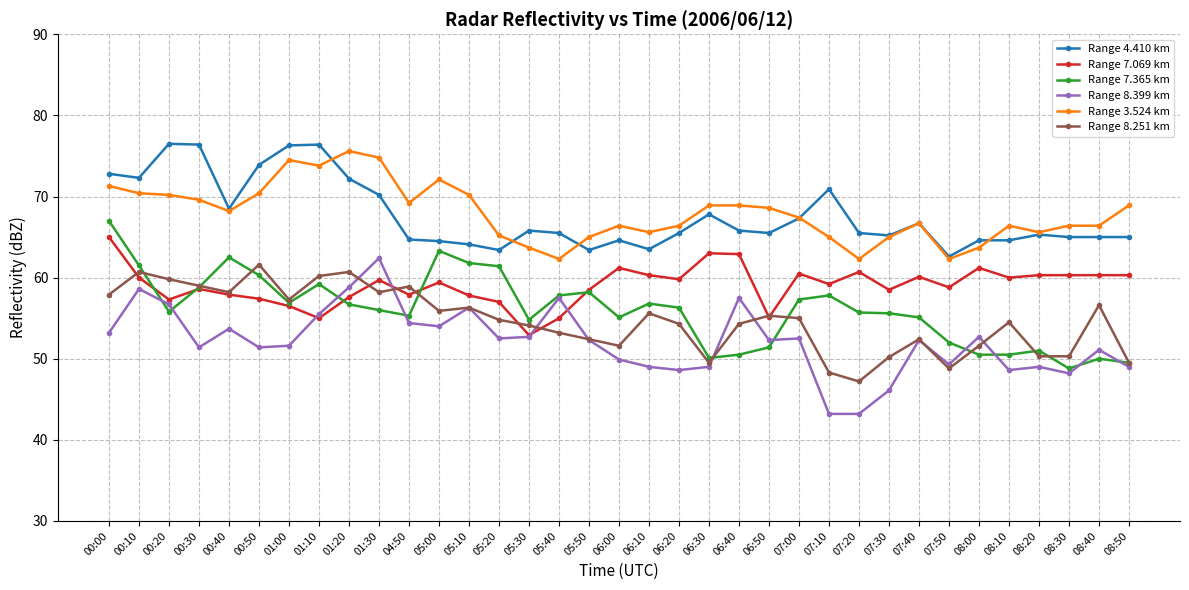

Between 01:30 and 05:00, which series saw the biggest shift?

Range 8.399 km